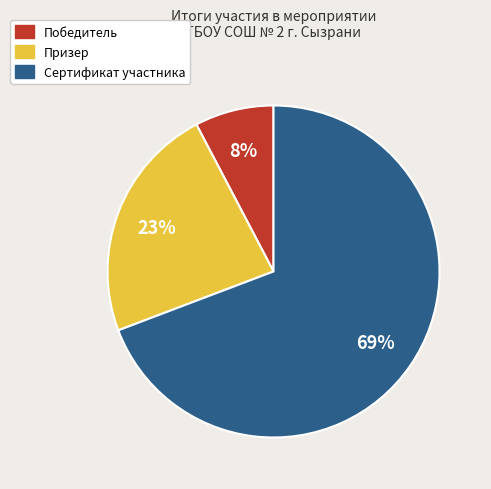

What is the majority slice?

Сертификат участника